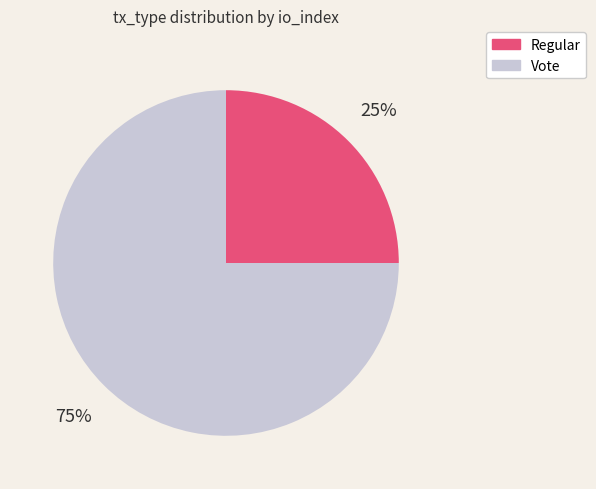

Between Regular and Vote, which is larger?

Vote